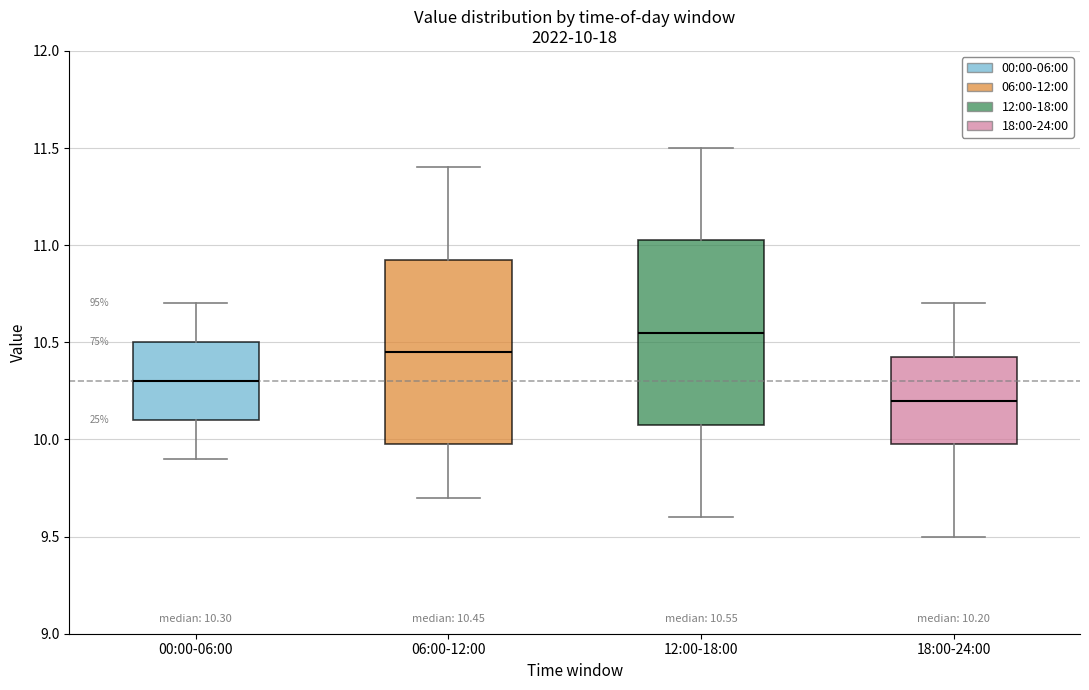

Which box's median line is the highest?

12:00-18:00